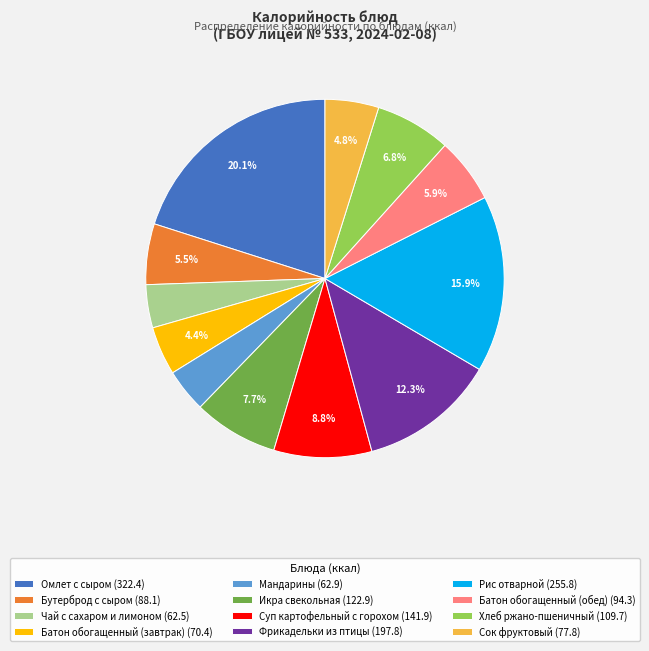

Does any single category account for the majority?

No